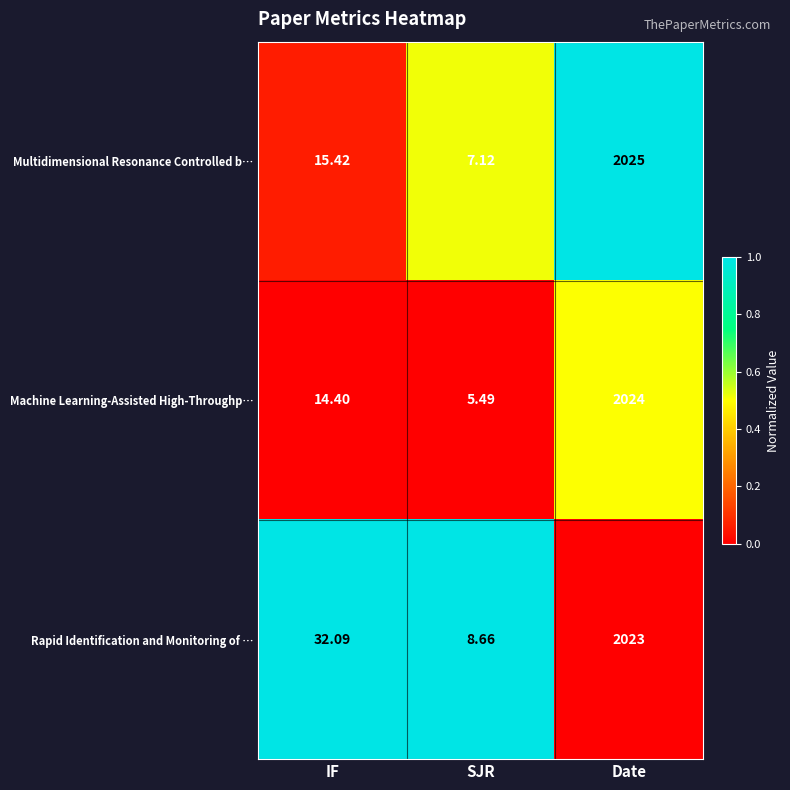

Rank the series at IF from lowest to highest value.

Machine Learning-Assisted High-Throughp…, Multidimensional Resonance Controlled b…, Rapid Identification and Monitoring of …